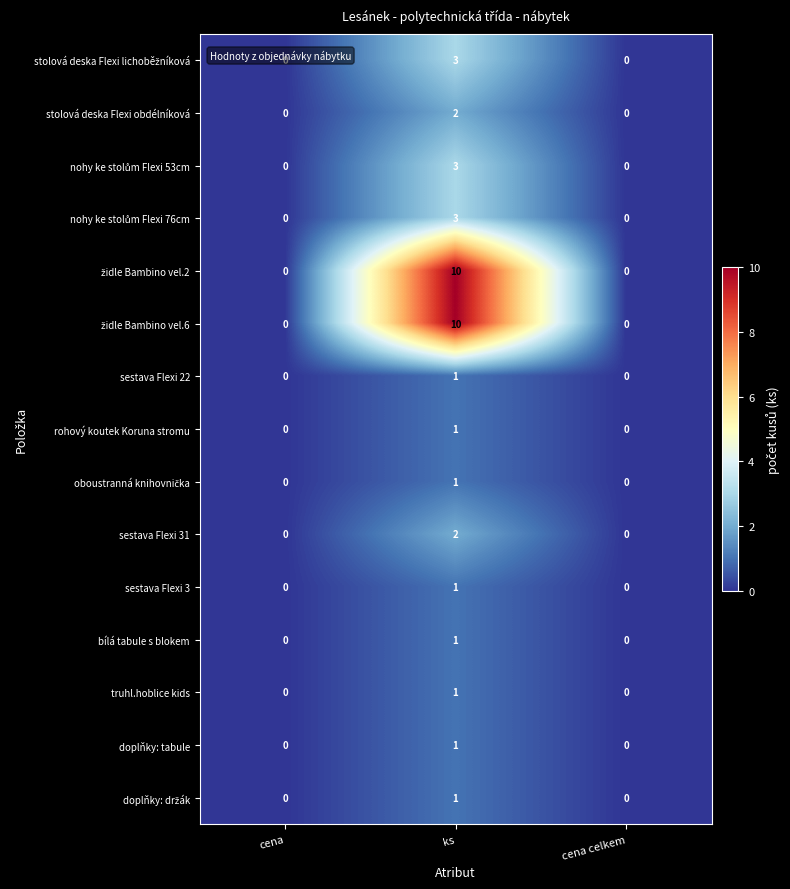

What is the difference between the highest and lowest values at ks?

9